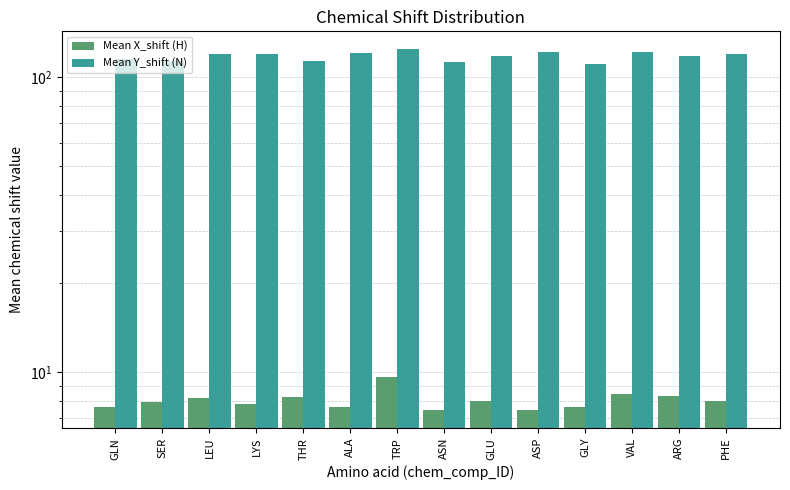

What is the sum of all Mean X_shift (H) values?

112.1